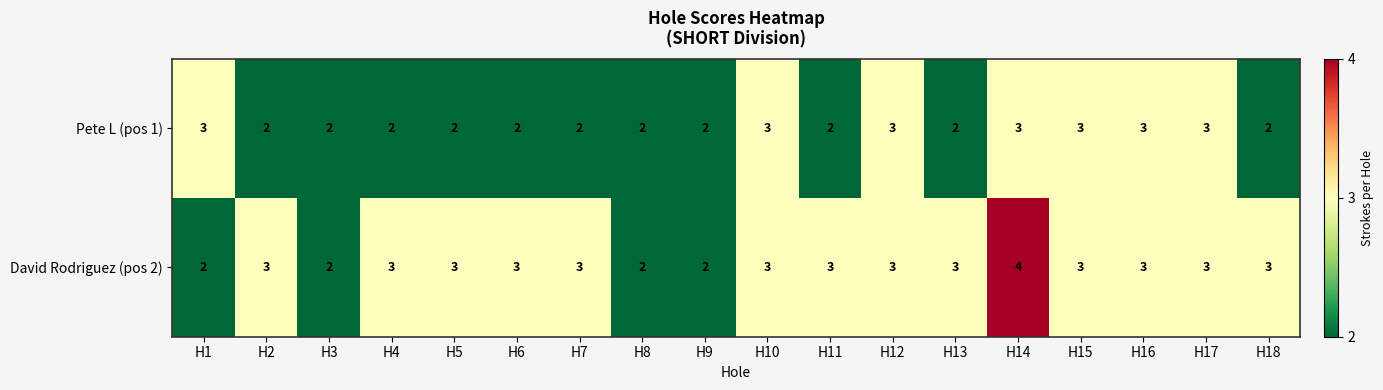

List the series in order of their overall mean, highest first.

David Rodriguez (pos 2), Pete L (pos 1)